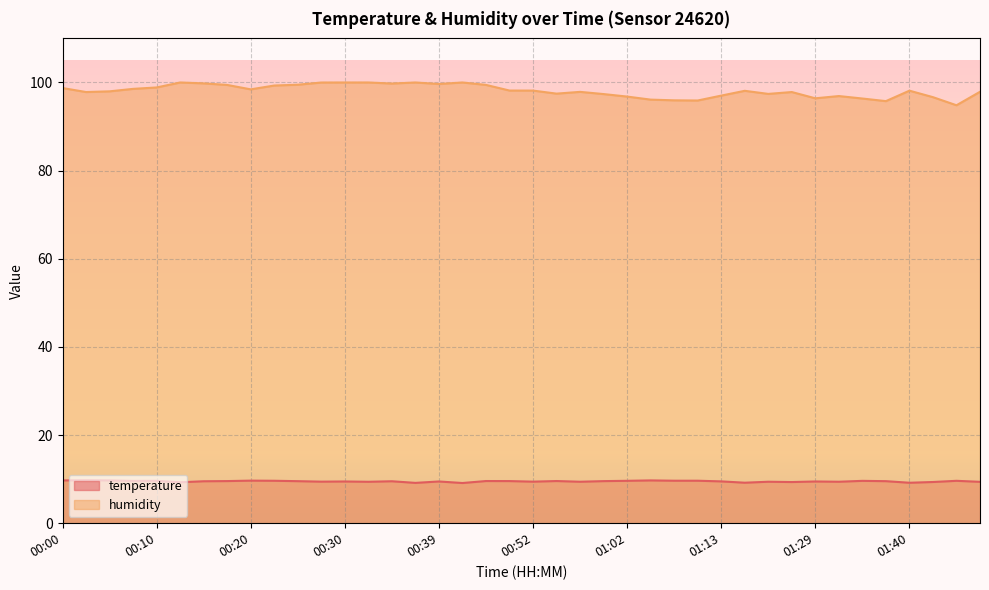

Is it true that temperature equals 15.5 at 00:32?

False